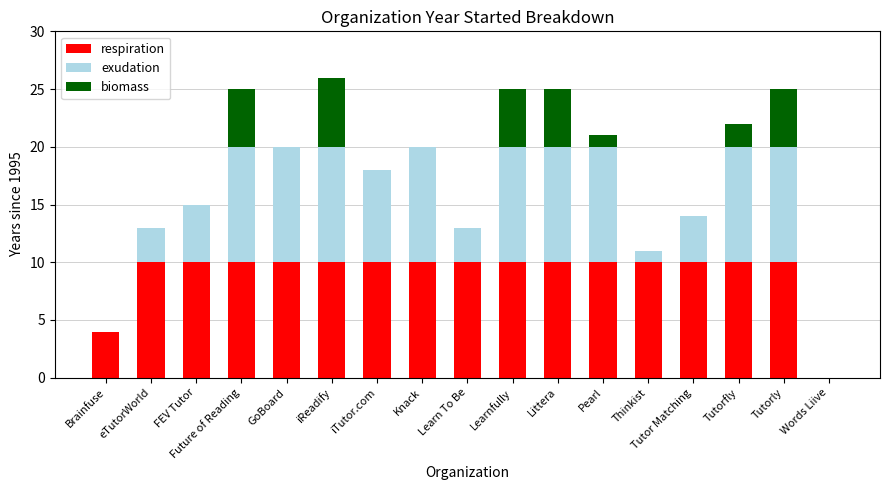

What is the total value across all series at Learn To Be?

13